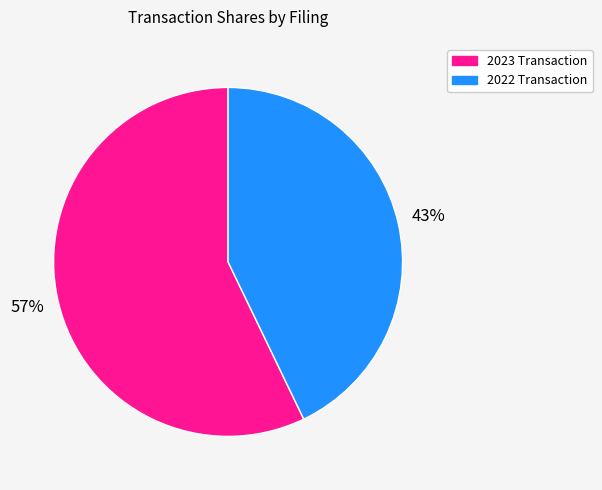

Does any single category account for the majority?

Yes